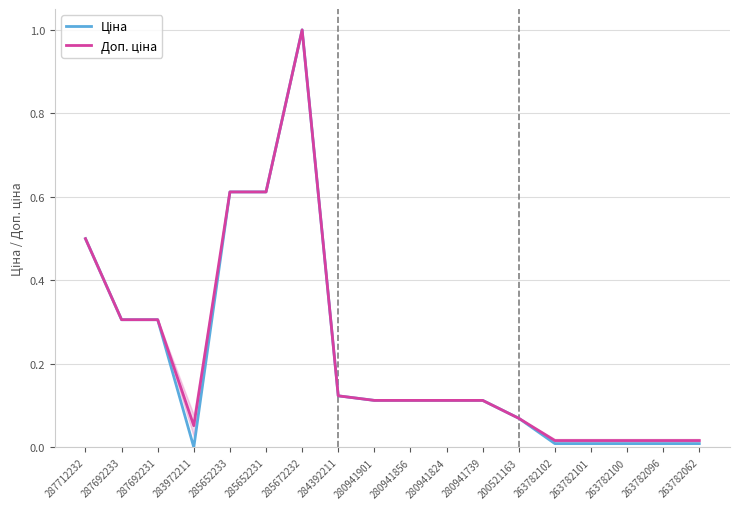

What is the difference between the highest and lowest values at 283972211?

0.1